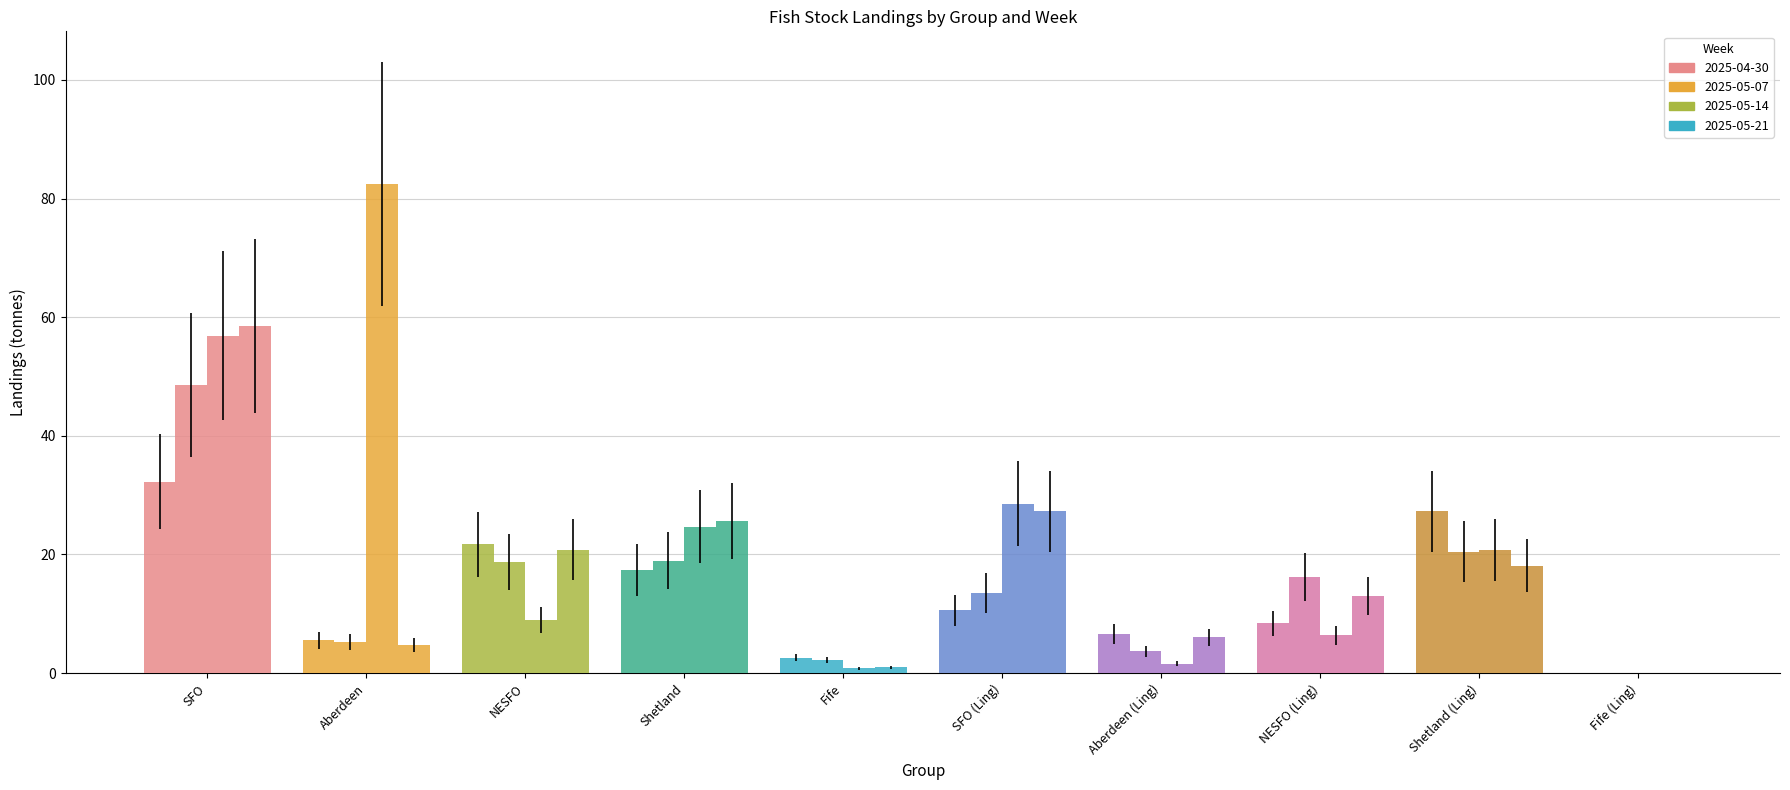

Are the bars horizontal?

No